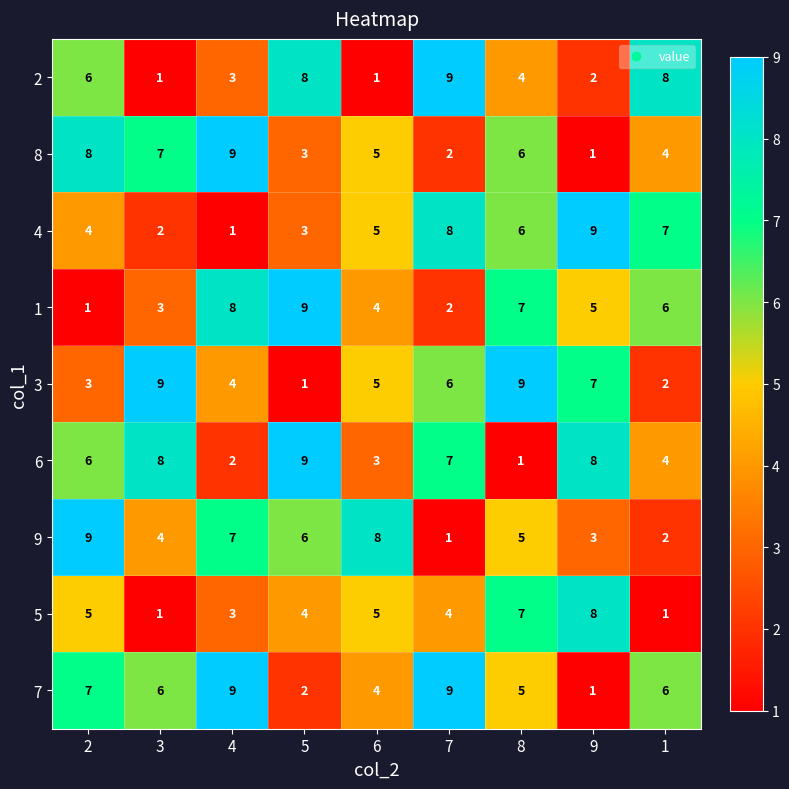

The 7 series shows 9 at 7. True or false?

True